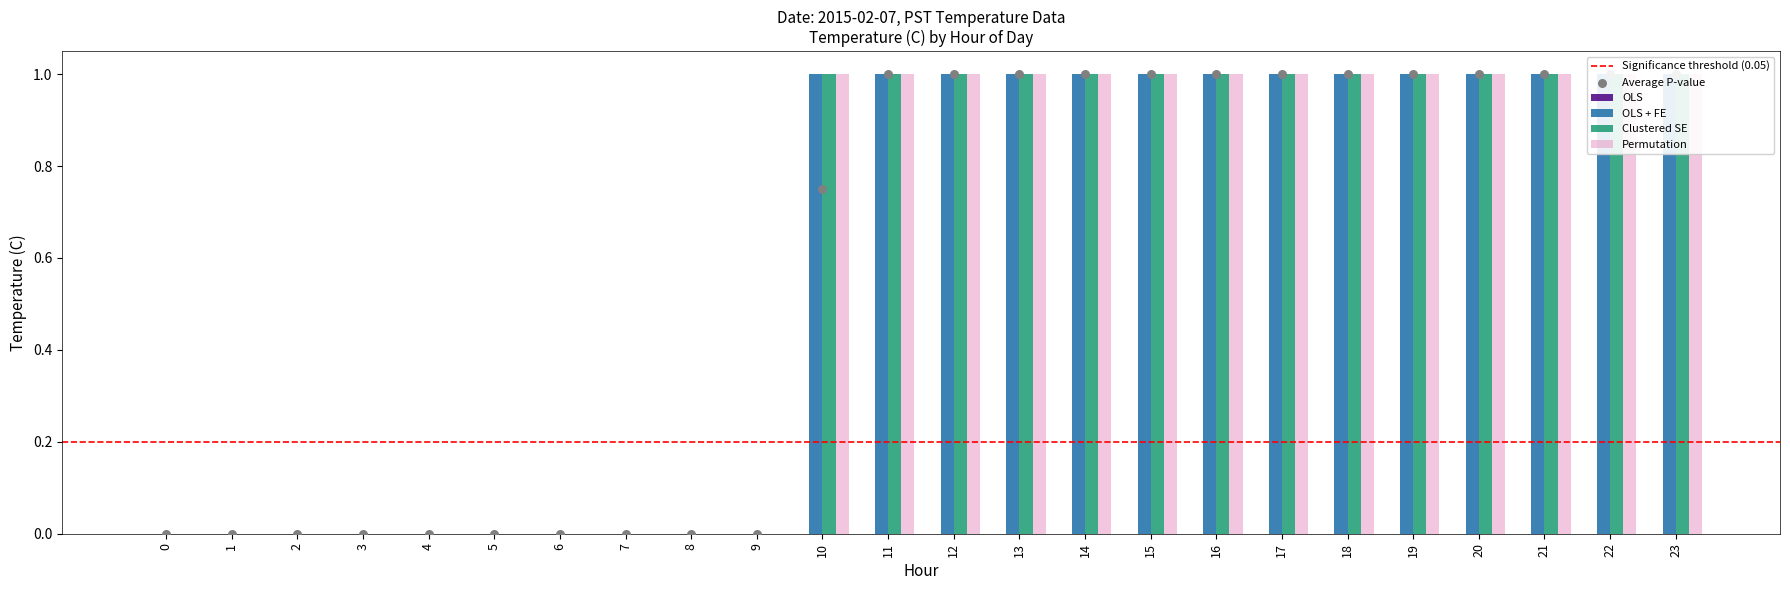

Which series has the largest total across all categories?

OLS + FE